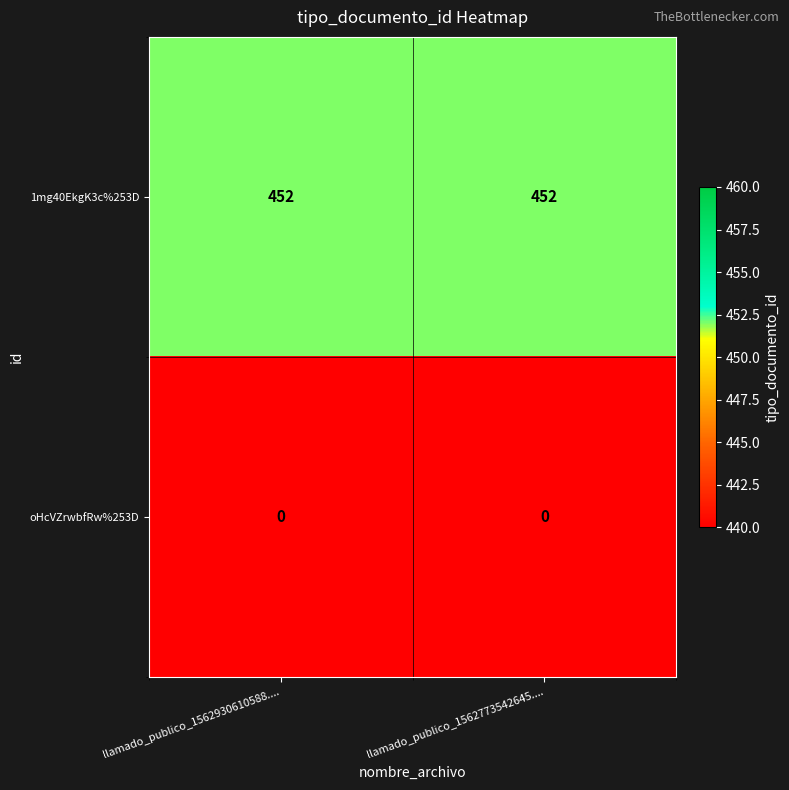

True or false: oHcVZrwbfRw%253D has a value of 0 at llamado_publico_1562930610588.....

True